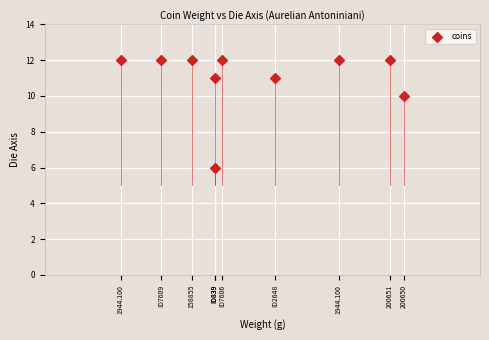

What Y value in the scatter plot is closest to 9?

10